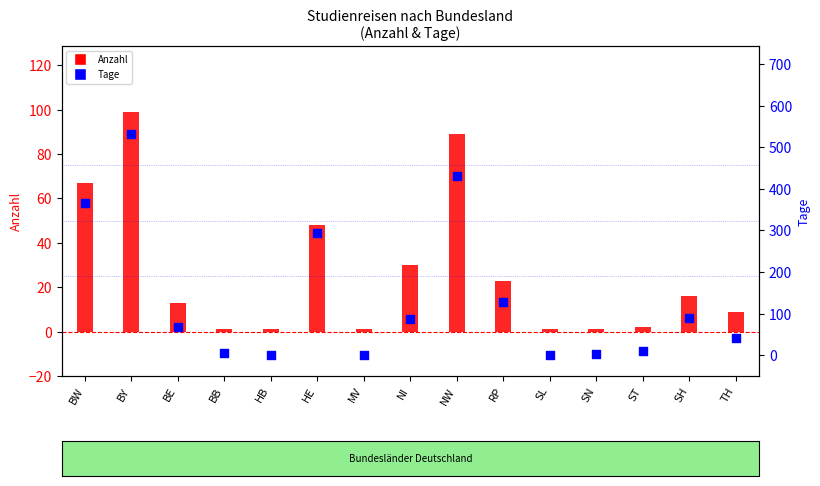

What is the total value across all series at SL?

2